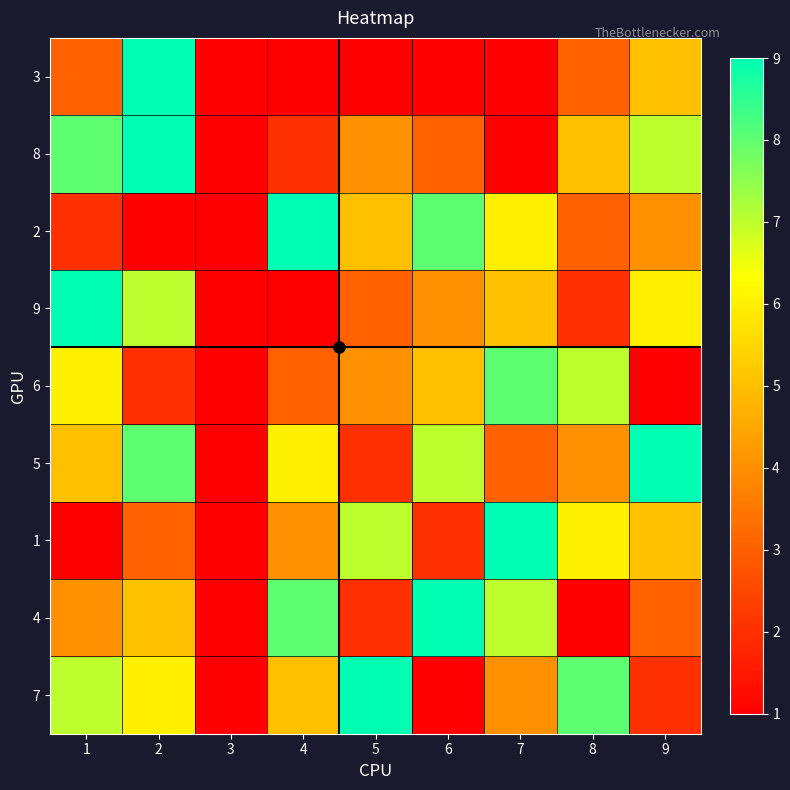

Which series has the largest total across all categories?

5